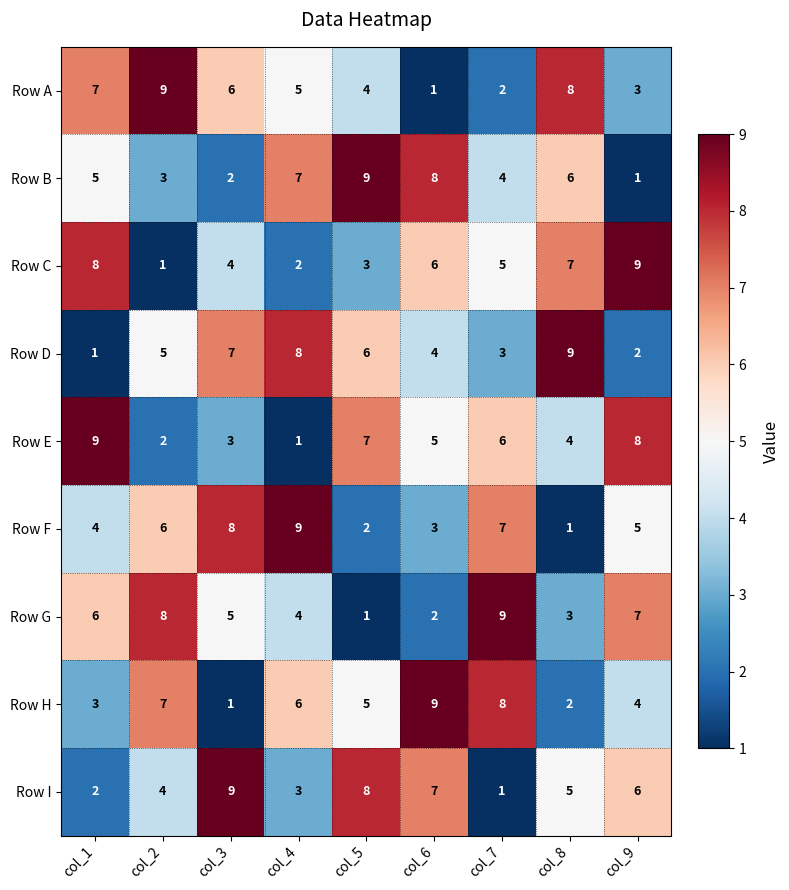

At how many categories does at least one series exceed 2?

9